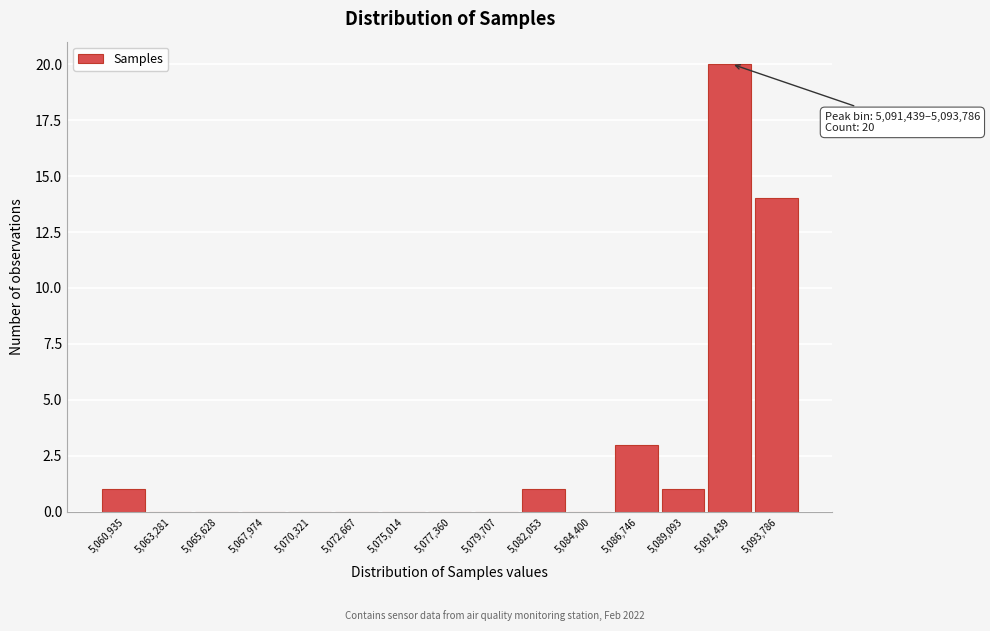

Reading left to right, list all the values displayed in this chart.

5,060,935=1	5,063,281=0	5,065,628=0	5,067,974=0	5,070,321=0	5,072,667=0	5,075,014=0	5,077,360=0	5,079,707=0	5,082,053=1	5,084,400=0	5,086,746=3	5,089,093=1	5,091,439=20	5,093,786=14